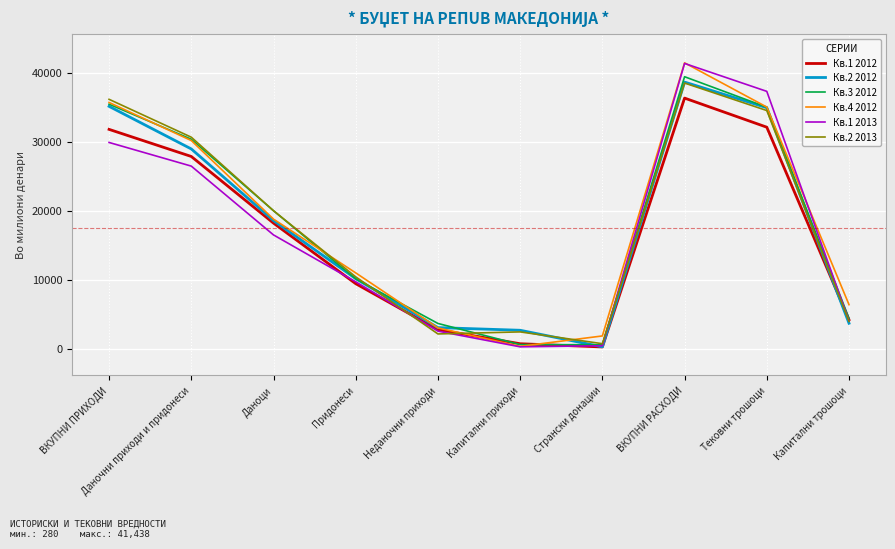

True or false: Кв.2 2012 has a value of 14360 at Придонеси.

False